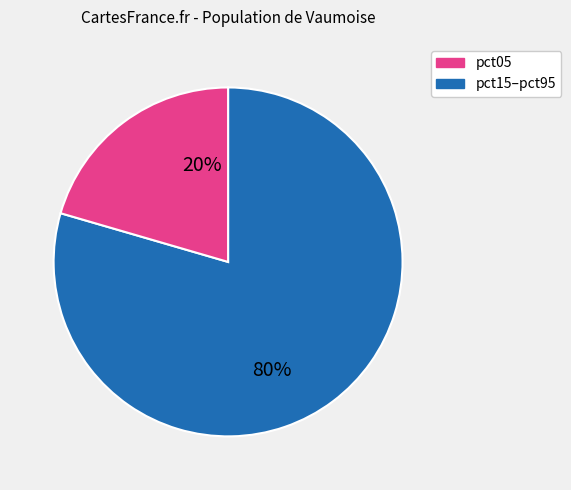

Does any single category account for the majority?

Yes